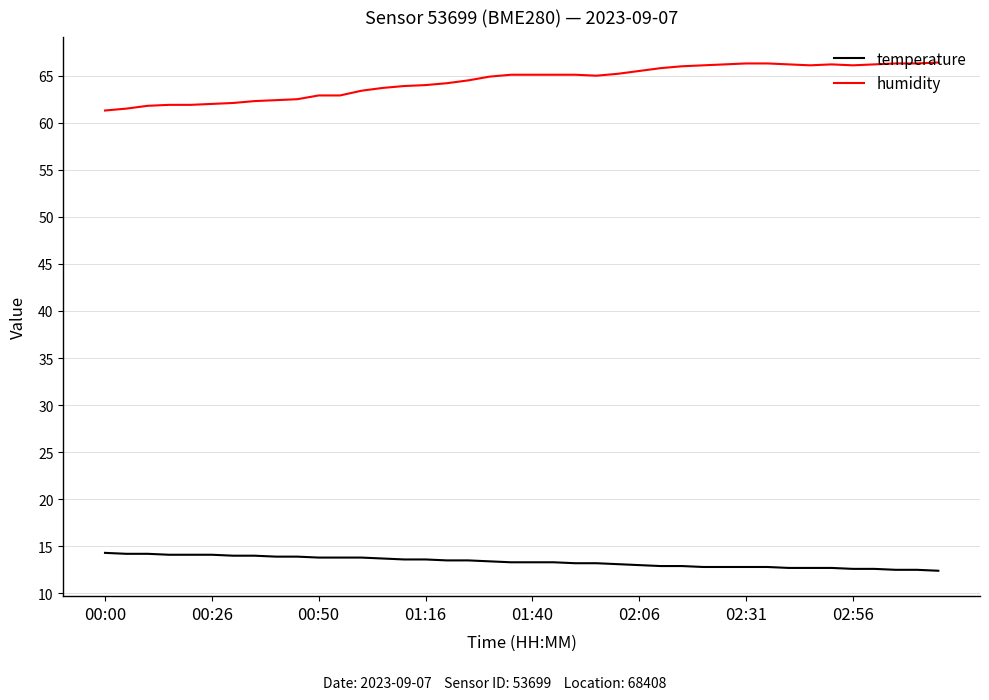

What is the sum of all temperature values?

533.6